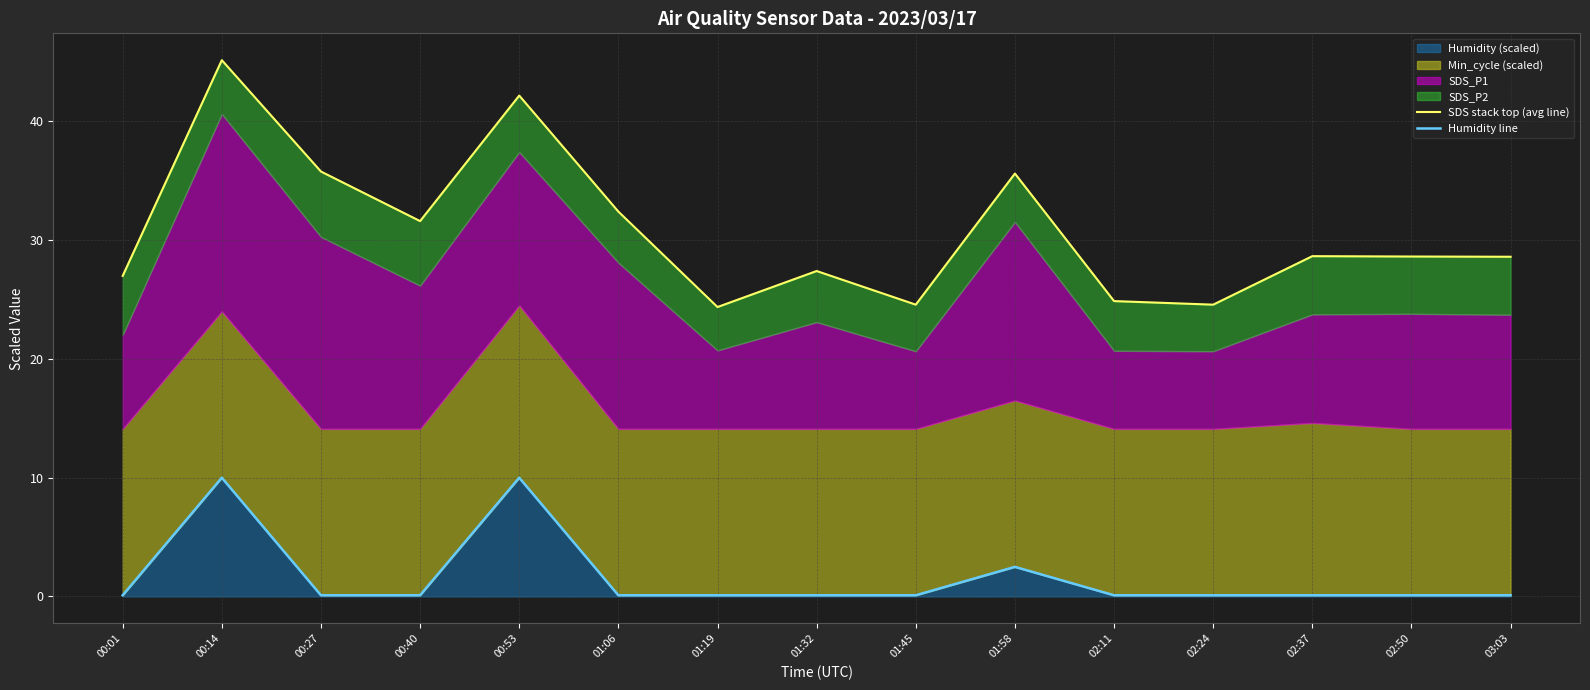

Does the chart display data point markers on the line(s)?

No